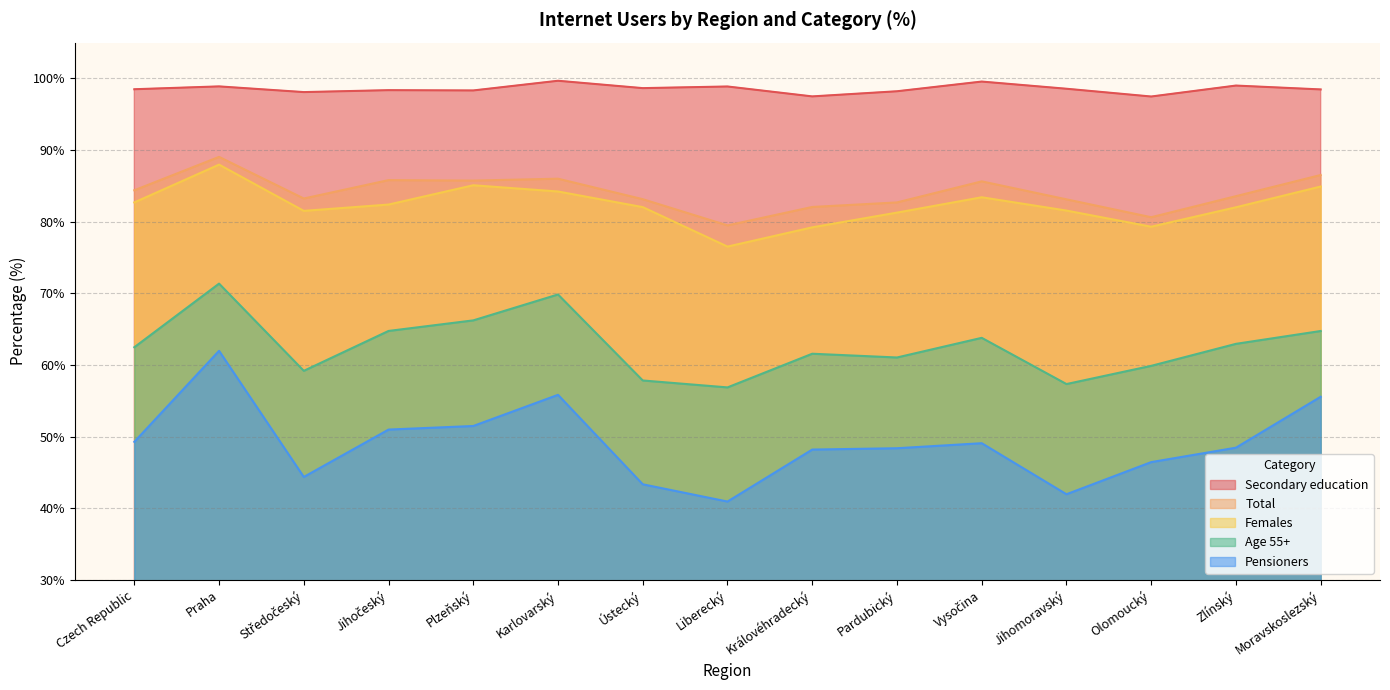

Reading left to right, extract all data points from this chart.

Pensioners: Czech Republic=49.3	Praha=62.0	Středočeský=44.4	Jihočeský=51.0	Plzeňský=51.5	Karlovarský=55.8	Ústecký=43.3	Liberecký=40.9	Královéhradecký=48.2	Pardubický=48.4	Vysočina=49.1	Jihomoravský=42.0	Olomoucký=46.4	Zlínský=48.5	Moravskoslezský=55.6
Total: Czech Republic=84.4	Praha=89.0	Středočeský=83.2	Jihočeský=85.8	Plzeňský=85.7	Karlovarský=86.0	Ústecký=83.1	Liberecký=79.5	Královéhradecký=82.1	Pardubický=82.7	Vysočina=85.6	Jihomoravský=83.1	Olomoucký=80.6	Zlínský=83.6	Moravskoslezský=86.5
Females: Czech Republic=82.7	Praha=88.0	Středočeský=81.5	Jihočeský=82.4	Plzeňský=85.1	Karlovarský=84.2	Ústecký=82.0	Liberecký=76.5	Královéhradecký=79.2	Pardubický=81.3	Vysočina=83.4	Jihomoravský=81.6	Olomoucký=79.3	Zlínský=82.0	Moravskoslezský=84.9
Age 55+: Czech Republic=62.5	Praha=71.4	Středočeský=59.2	Jihočeský=64.7	Plzeňský=66.2	Karlovarský=69.8	Ústecký=57.8	Liberecký=56.9	Královéhradecký=61.6	Pardubický=61.0	Vysočina=63.8	Jihomoravský=57.3	Olomoucký=59.9	Zlínský=62.9	Moravskoslezský=64.7
Secondary education: Czech Republic=98.5	Praha=98.9	Středočeský=98.1	Jihočeský=98.4	Plzeňský=98.3	Karlovarský=99.7	Ústecký=98.6	Liberecký=98.9	Královéhradecký=97.5	Pardubický=98.2	Vysočina=99.6	Jihomoravský=98.6	Olomoucký=97.5	Zlínský=99.0	Moravskoslezský=98.5